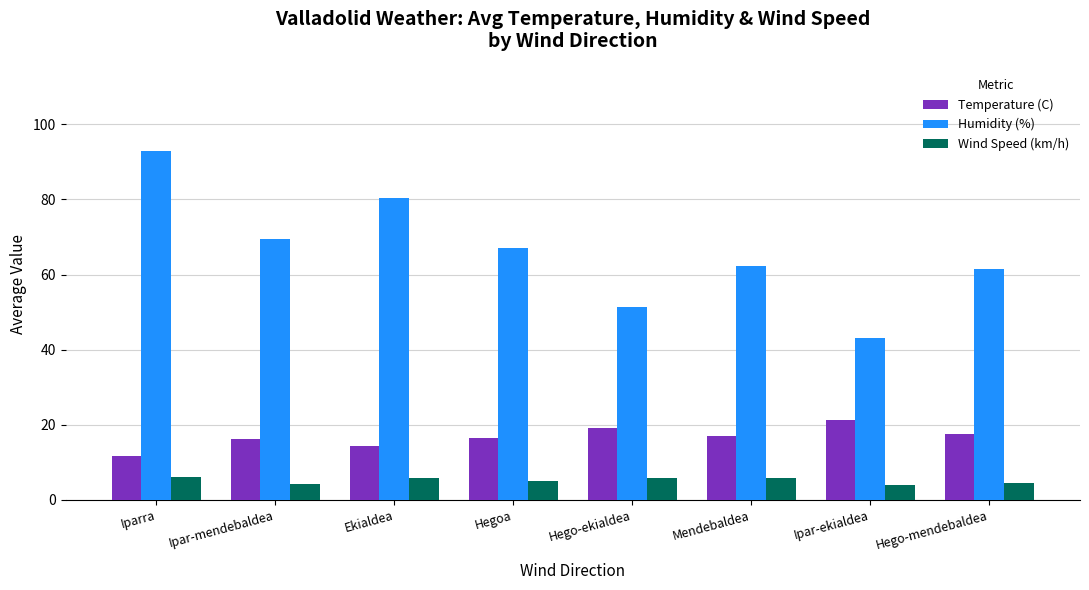

Which category has the highest value in the Temperature (C) series?

Ipar-ekialdea